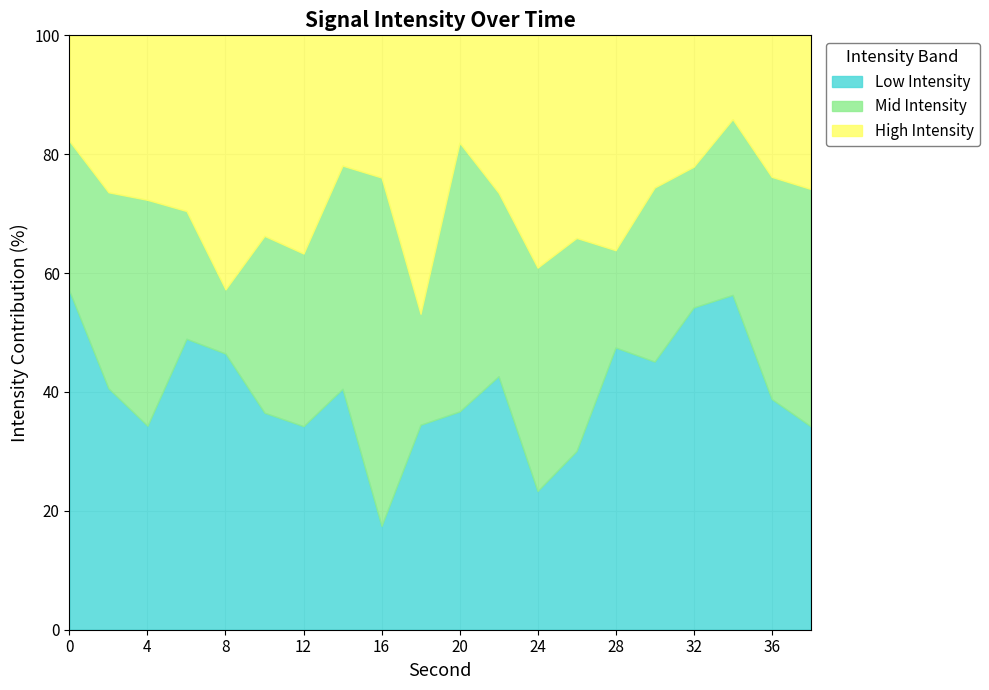

What is the total value across all series at 16?

100.0